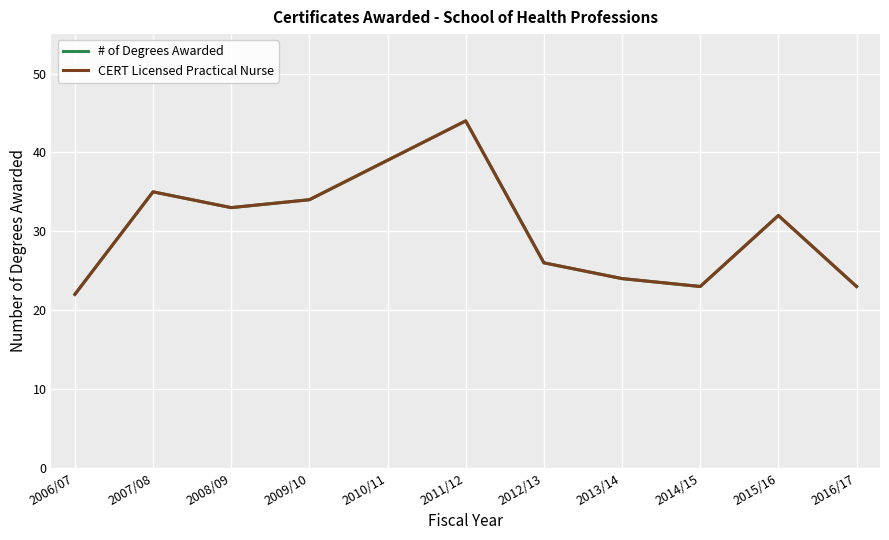

The value of # of Degrees Awarded at 2013/14 is 7. True or false?

False